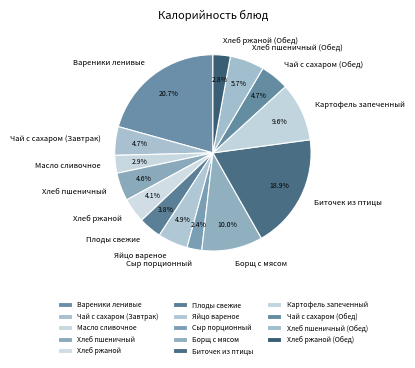

What is the largest slice in the pie chart?

Вареники ленивые